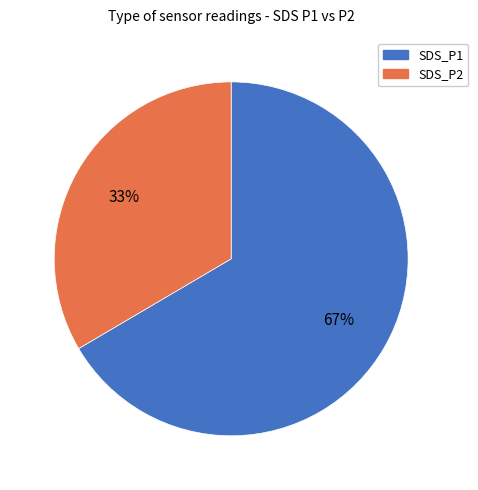

Which category accounts for the majority?

SDS_P1